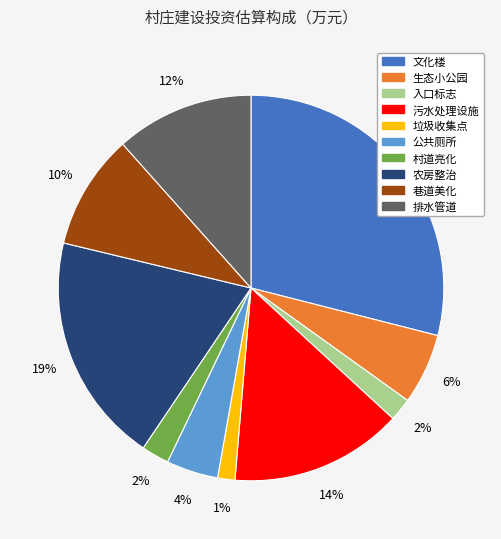

What percentage is the 村道亮化 slice, to the nearest percent?

2%